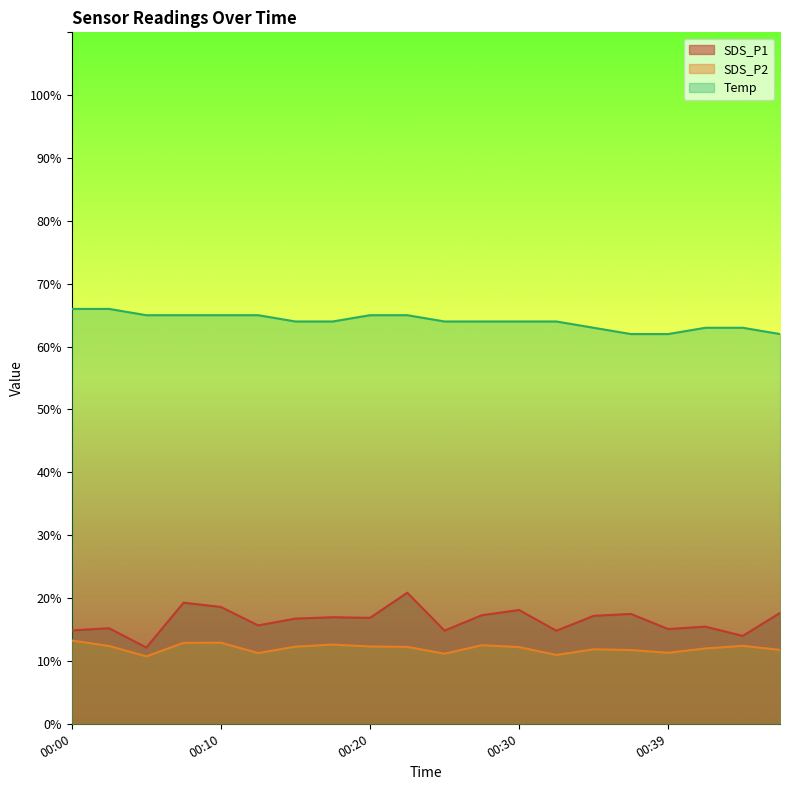

True or false: SDS_P2 has a value of 11.8 at 00:34.

True